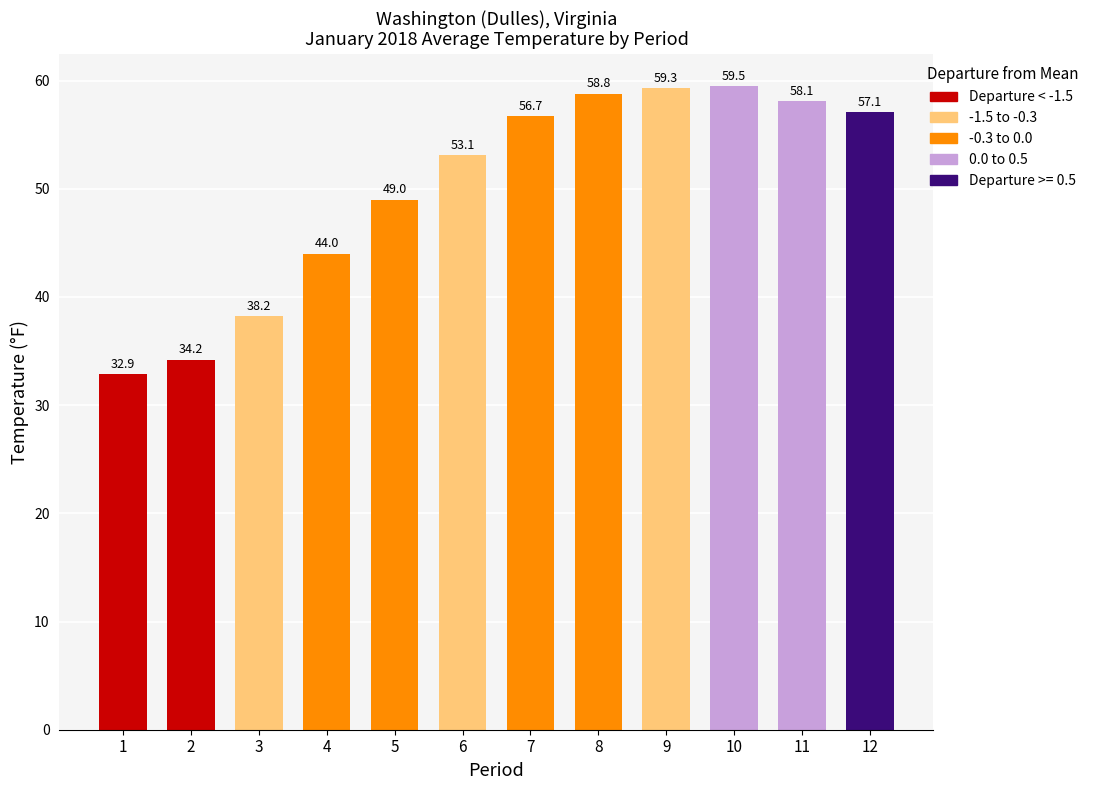

Reading right to left, what are all the values shown in this chart?

12=57.1	11=58.1	10=59.5	9=59.3	8=58.8	7=56.7	6=53.1	5=49.0	4=44.0	3=38.2	2=34.2	1=32.9